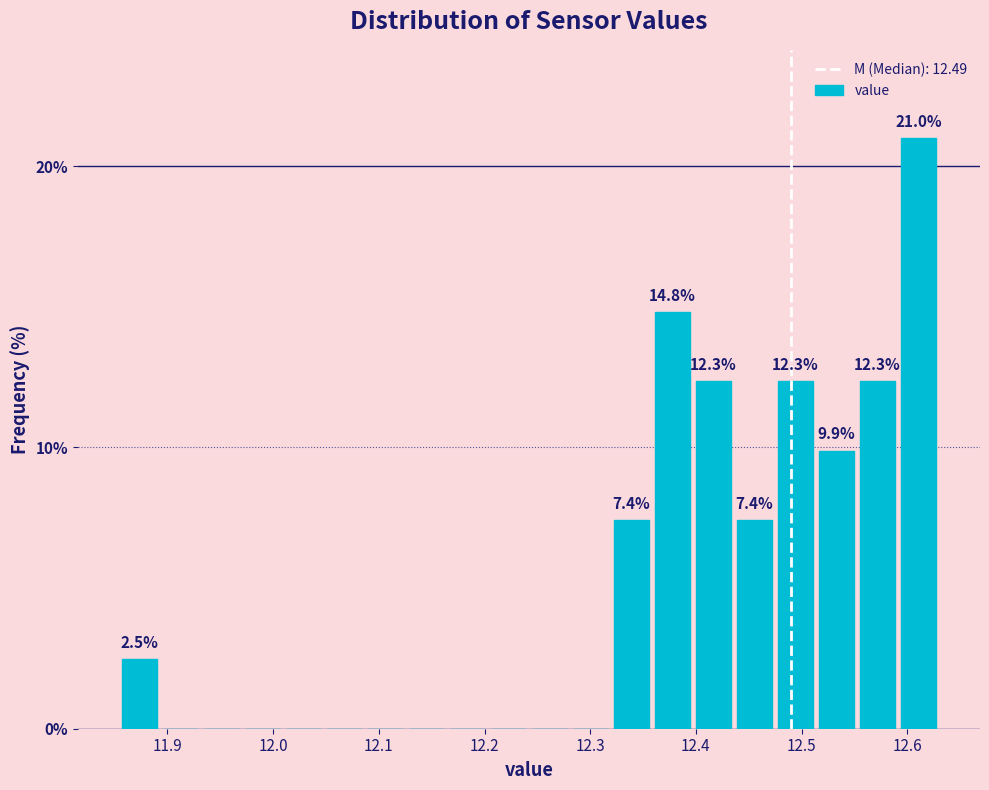

Around what value on the x-axis is the tallest bar? Give the approximate position of its centre, as read against the axis.

12.61